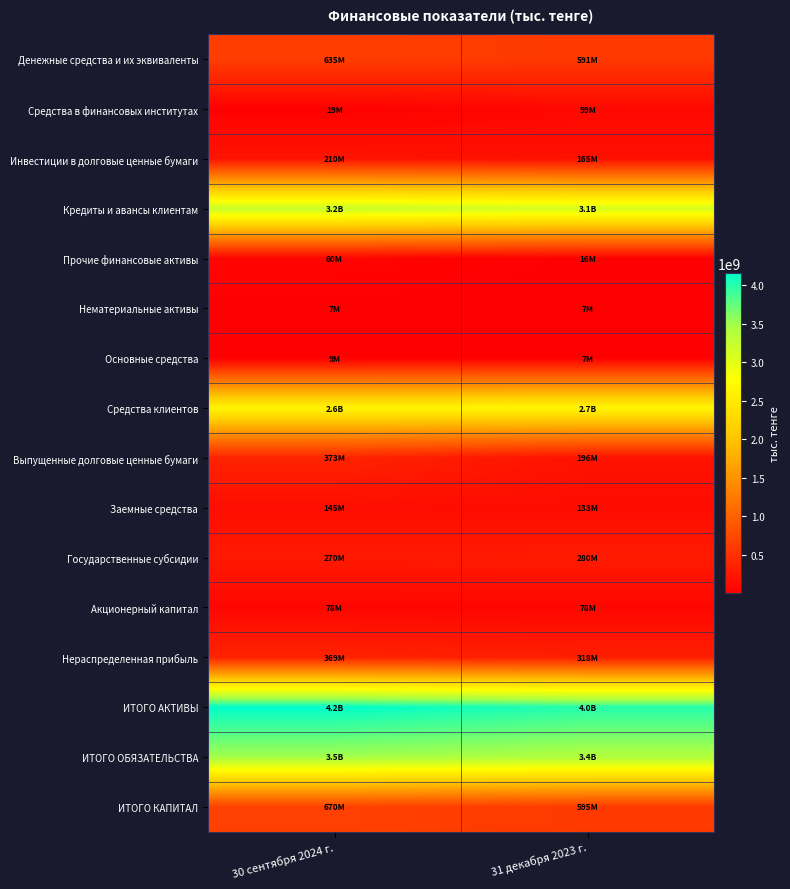

Rank the series at 31 декабря 2023 г. from highest to lowest value.

ИТОГО АКТИВЫ, ИТОГО ОБЯЗАТЕЛЬСТВА, Кредиты и авансы клиентам, Средства клиентов, ИТОГО КАПИТАЛ, Денежные средства и их эквиваленты, Нераспределенная прибыль, Государственные субсидии, Выпущенные долговые ценные бумаги, Инвестиции в долговые ценные бумаги, Заемные средства, Средства в финансовых институтах, Акционерный капитал, Прочие финансовые активы, Основные средства, Нематериальные активы